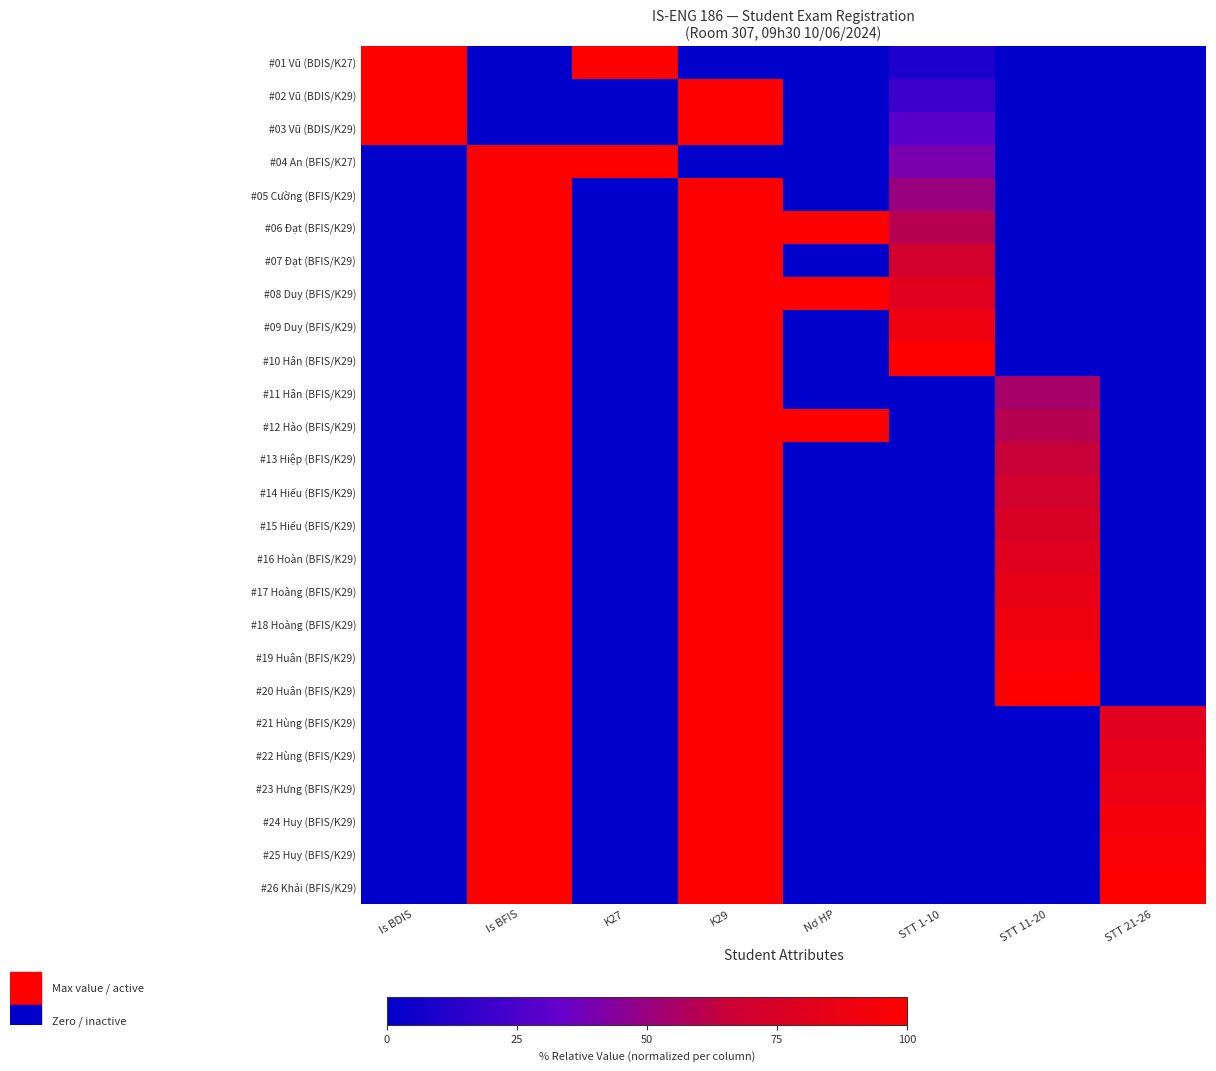

Which series has the widest spread of values?

#01 Vũ (BDIS/K27)